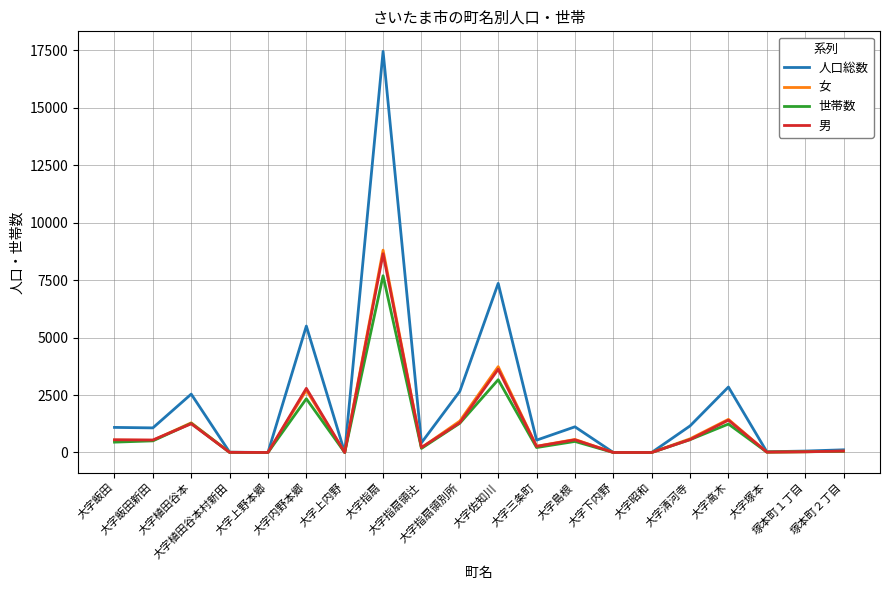

What is the maximum value shown in the chart?

17453